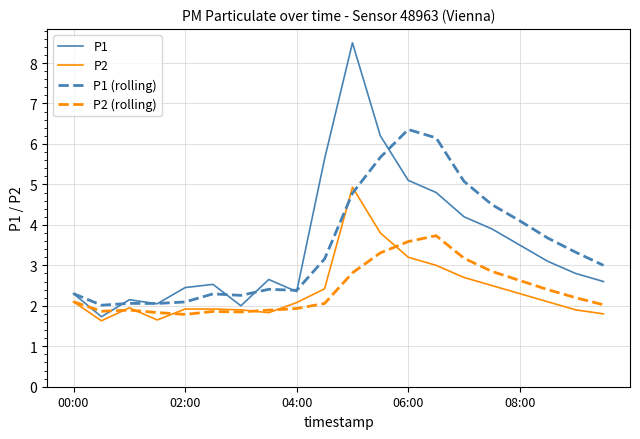

What is the greatest value displayed?

8.5